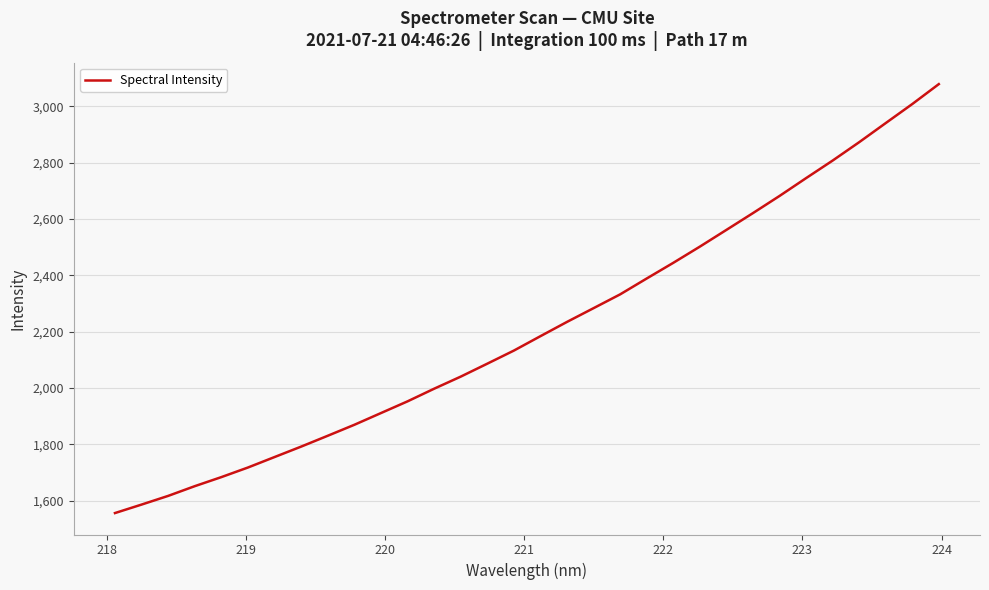

What is the greatest value displayed?

3079.2